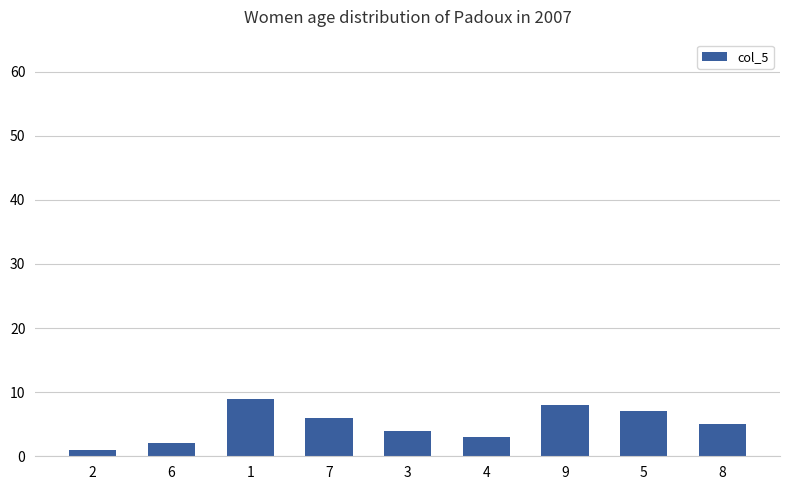

Is it true that the value at 9 is 8?

True